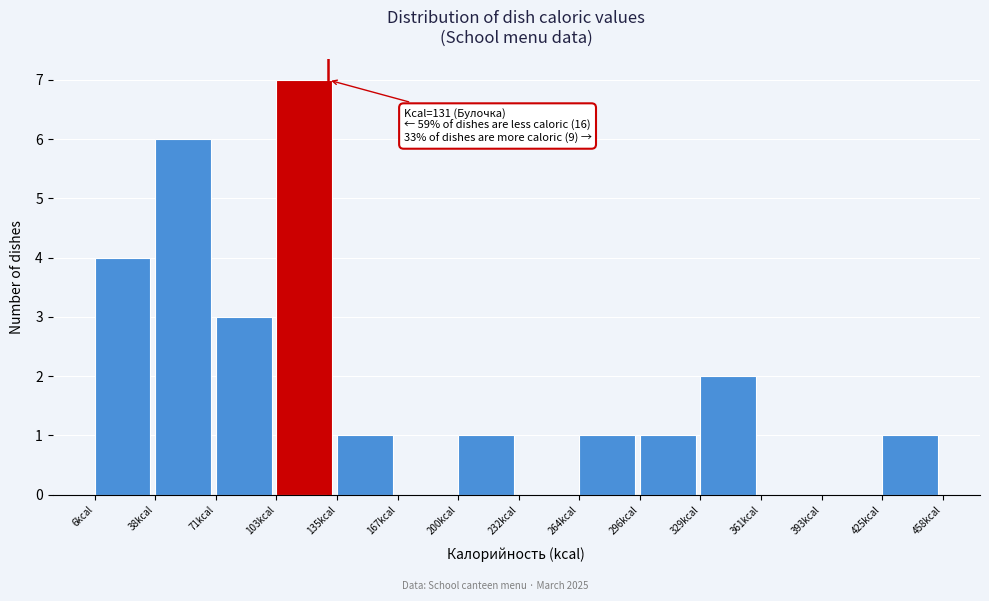

Which range on the x-axis has the tallest bar?

105 to 135